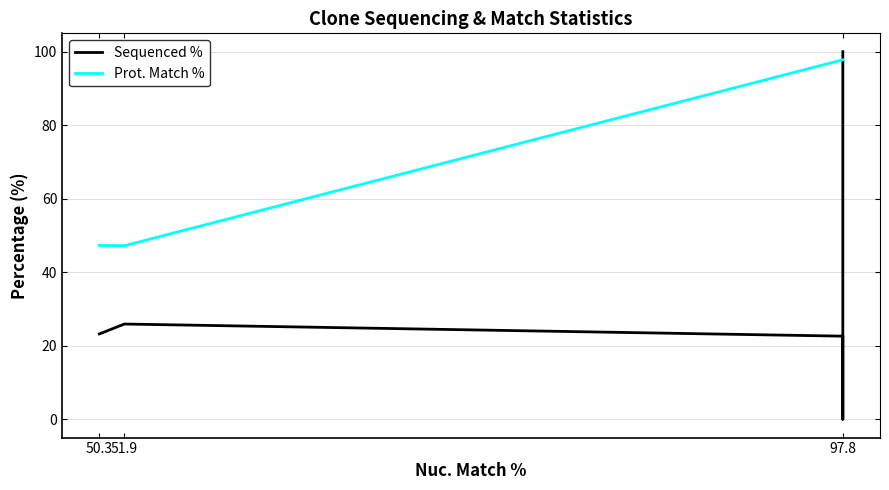

How many distinct data groups are displayed?

2